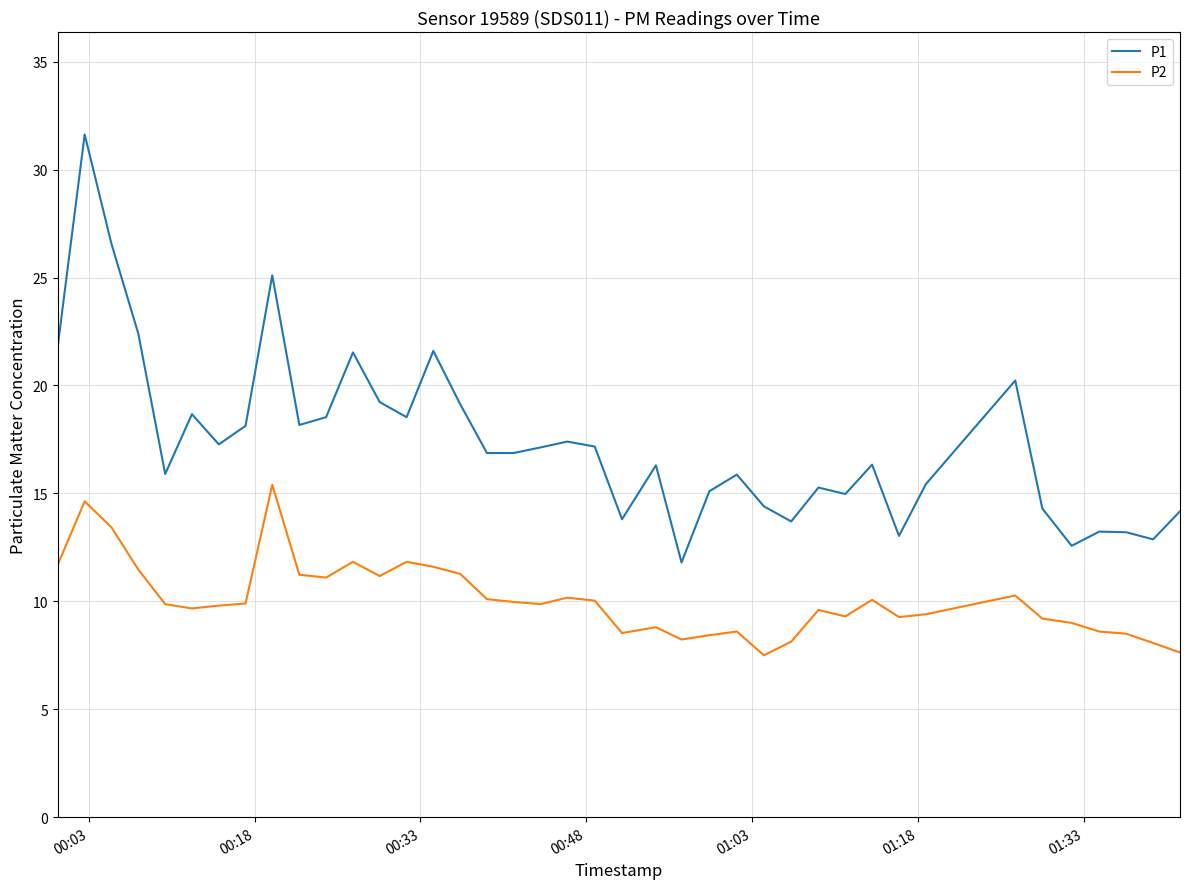

True or false: P2 and P1 intersect in this chart.

False